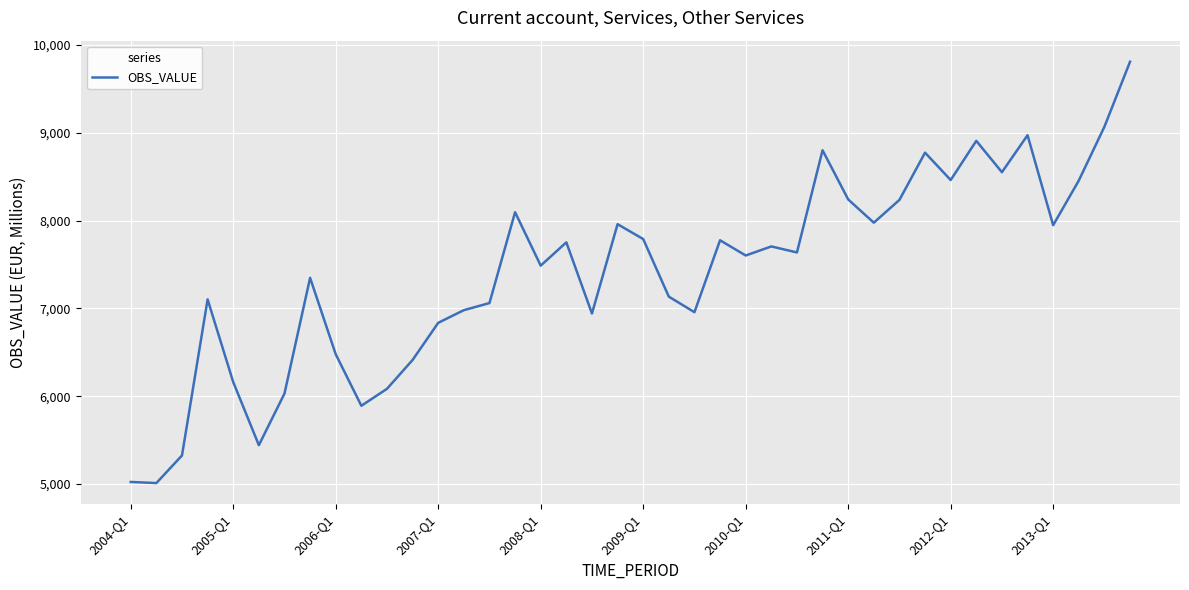

Does the chart display data point markers on the line(s)?

No